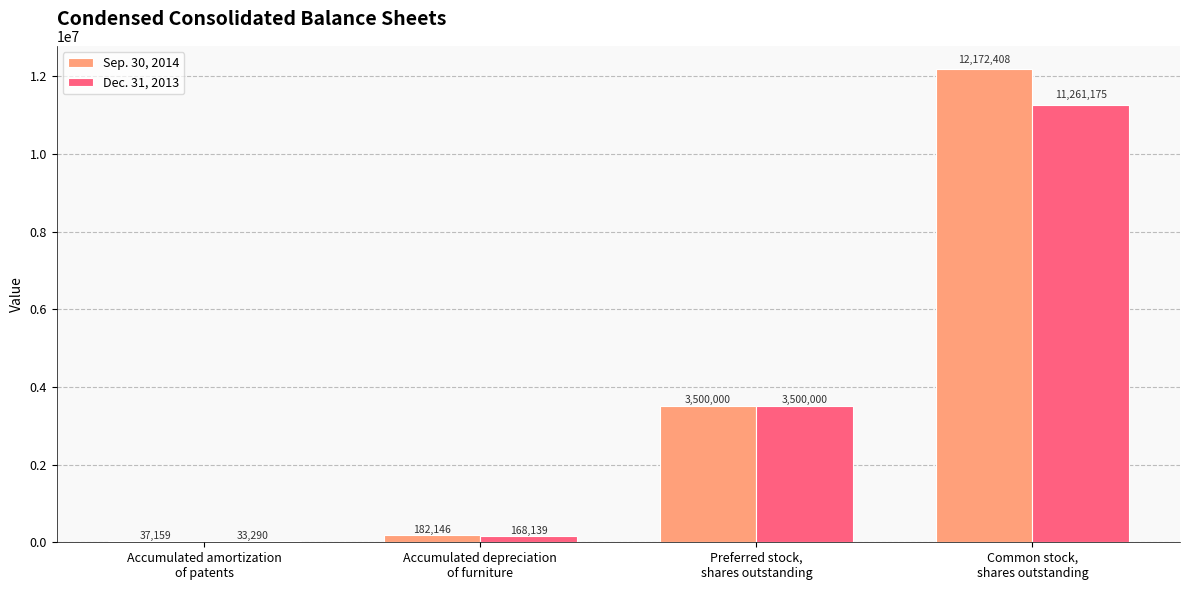

Reading right to left, list all the values displayed in this chart.

Sep. 30, 2014: 12172408	3500000	182146	37159
Dec. 31, 2013: 11261175	3500000	168139	33290